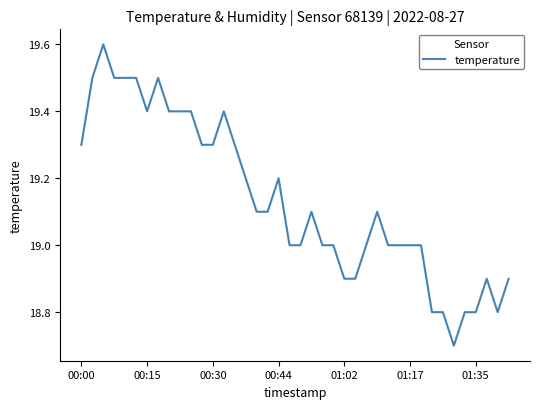

What is the difference between the maximum and minimum values?

0.9